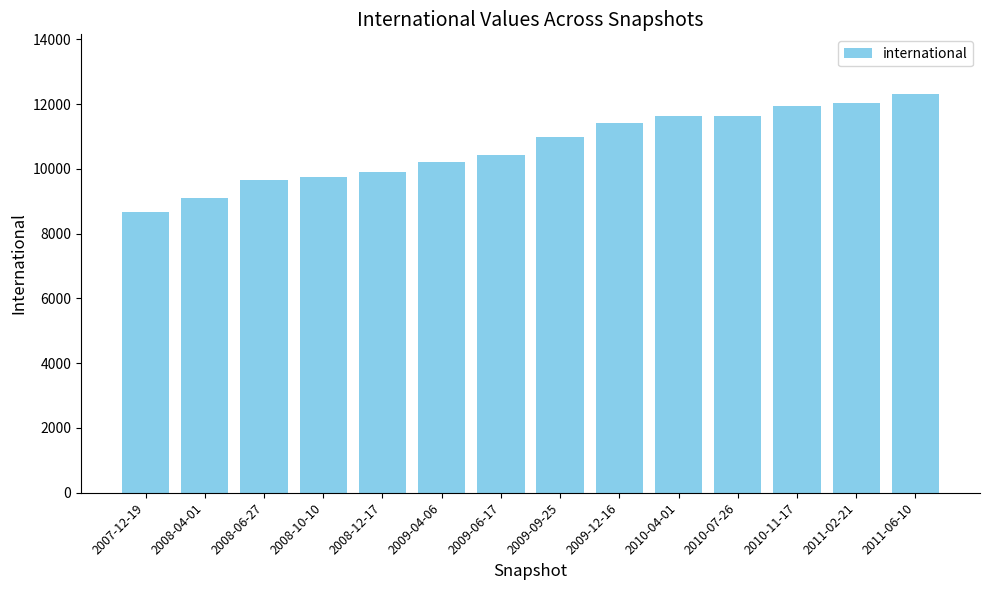

True or false: the data shows 9762 at 2008-10-10.

True